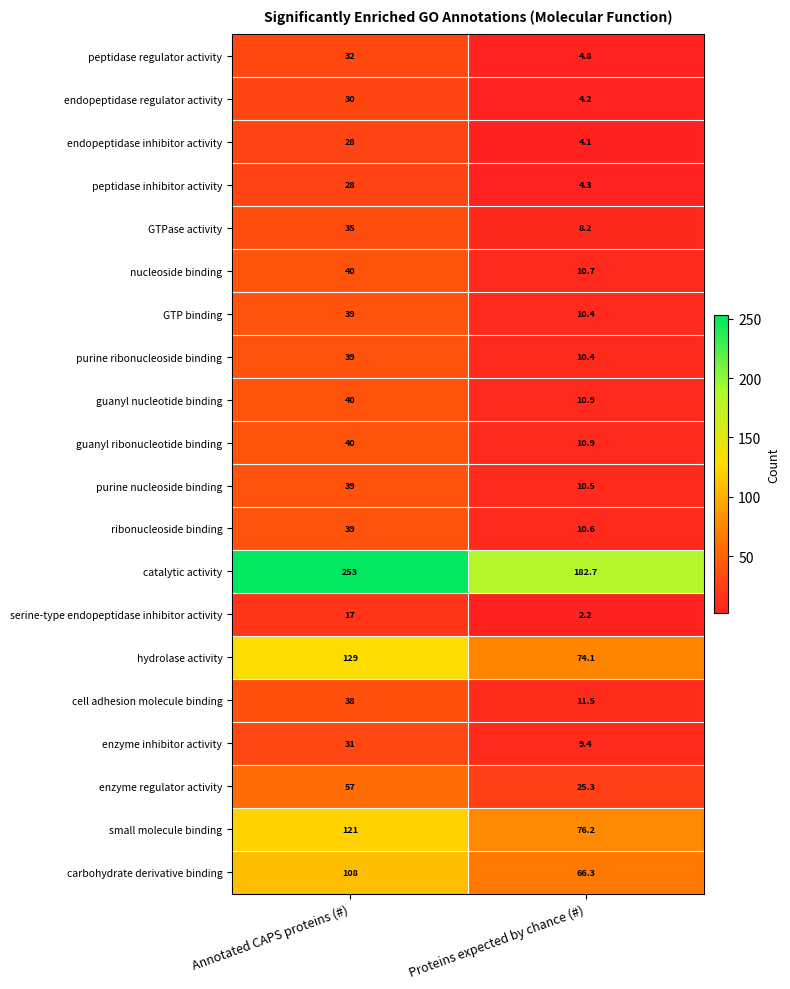

Which series has the largest total across all categories?

catalytic activity